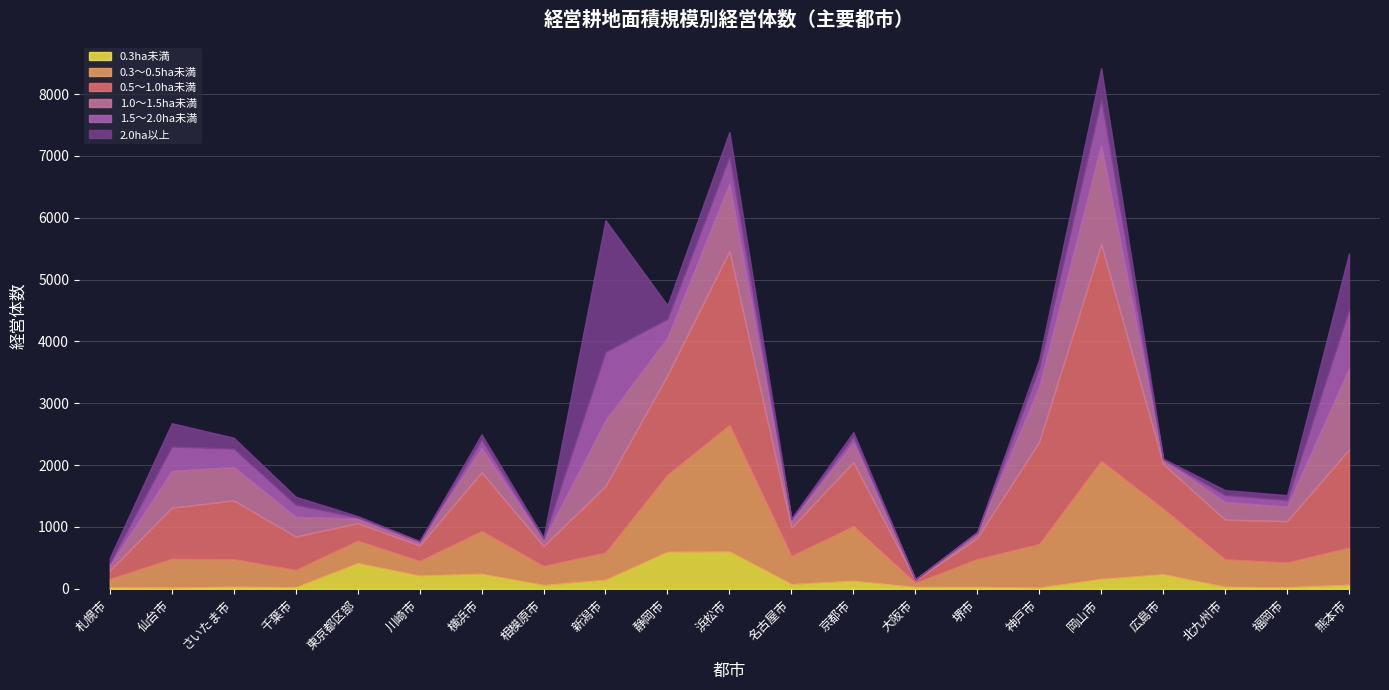

Which category has the highest value in the 1.5～2.0ha未満 series?

新潟市